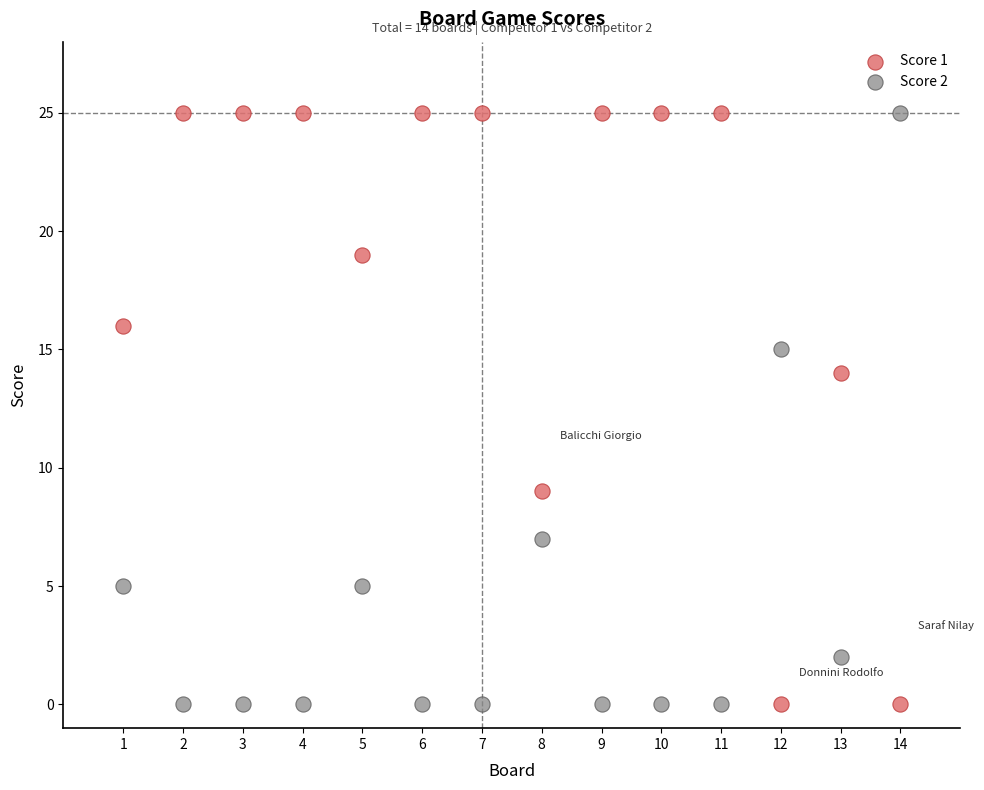

Across all series, what Y value is closest to 12?

14